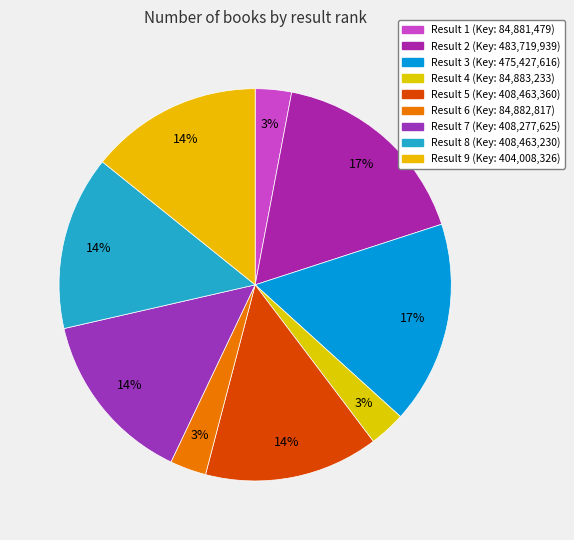

Count the number of slices in the pie.

9